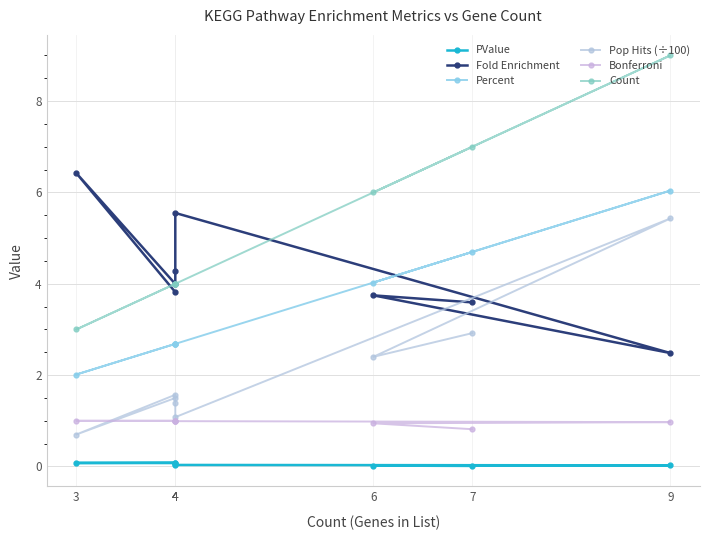

Between 7 and 4, which is larger?

4